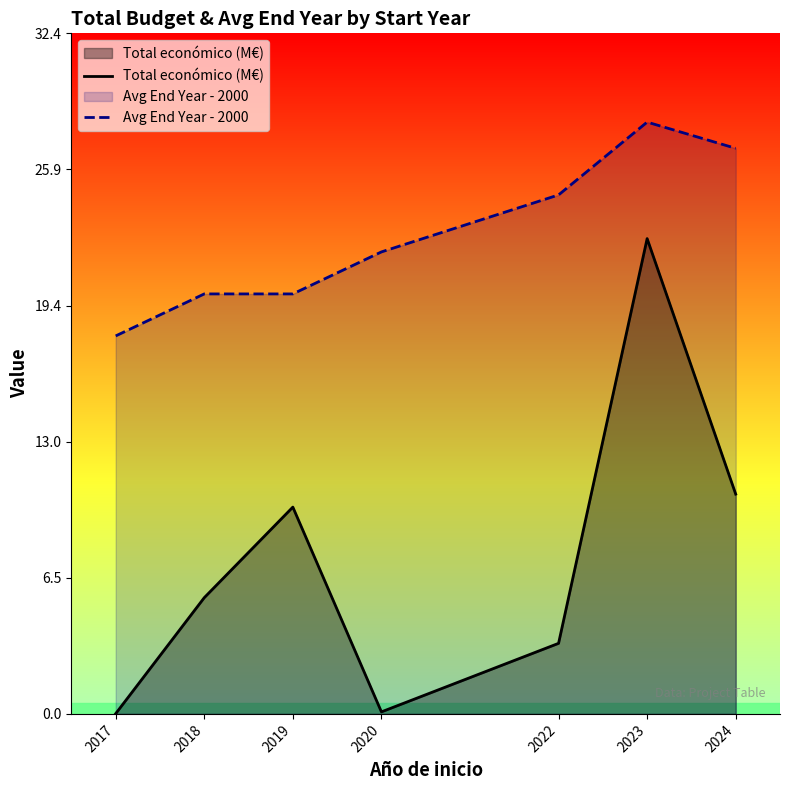

How many data points in Total económico (M€) are above 5?

4